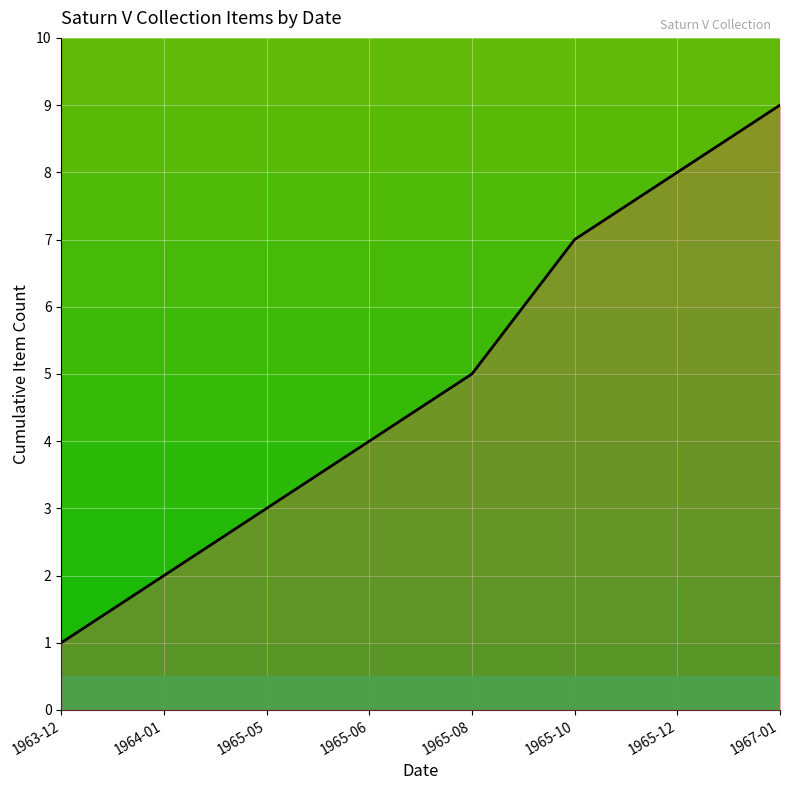

Rank the categories by value from highest to lowest.

1967-01, 1965-12, 1965-10, 1965-08, 1965-06, 1965-05, 1964-01, 1963-12